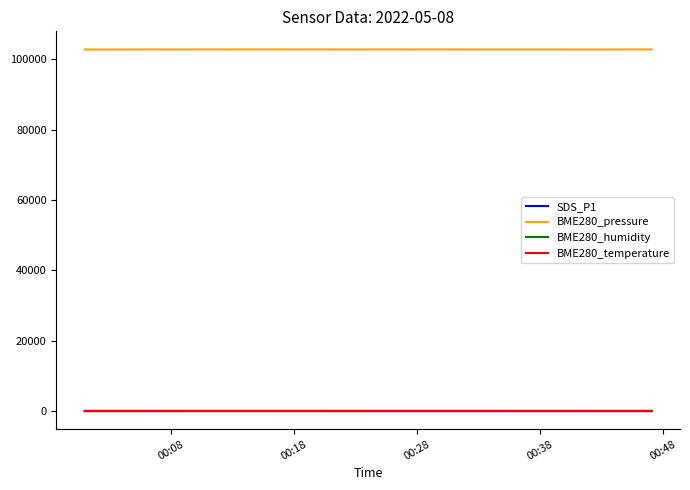

True or false: BME280_pressure and SDS_P1 cross at least once.

False